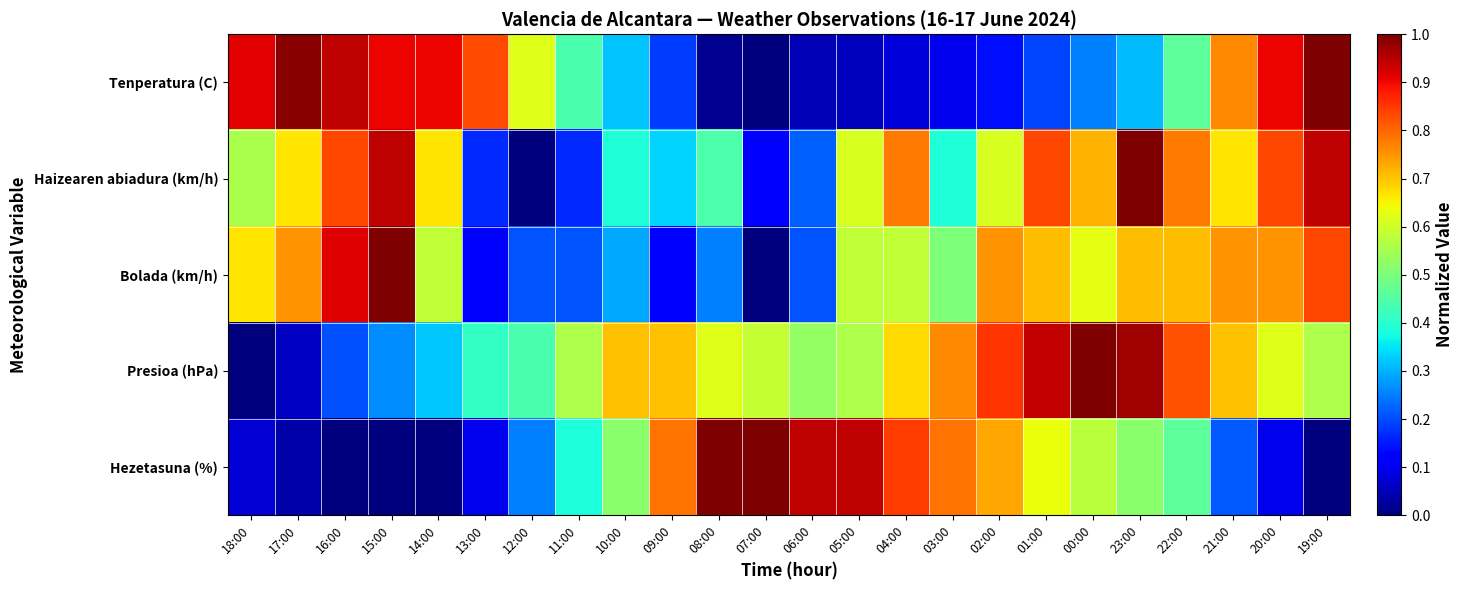

At which category is the sum across all series the highest?

23:00